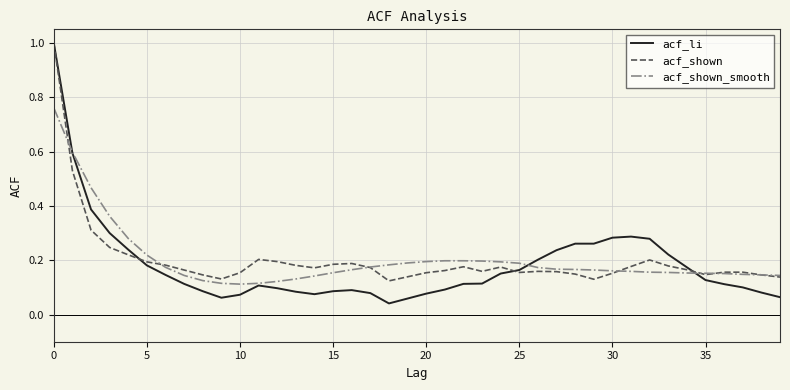

Which series has the widest spread of values?

acf_li